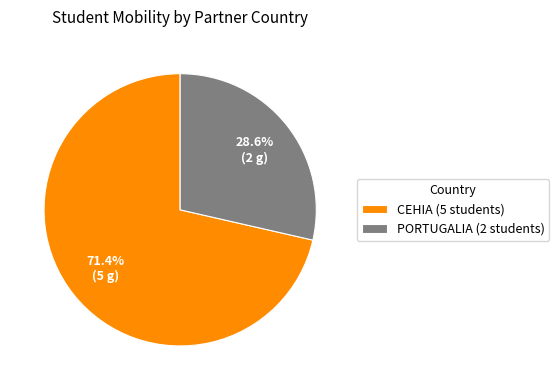

To the nearest percent, what portion does CEHIA represent?

71%